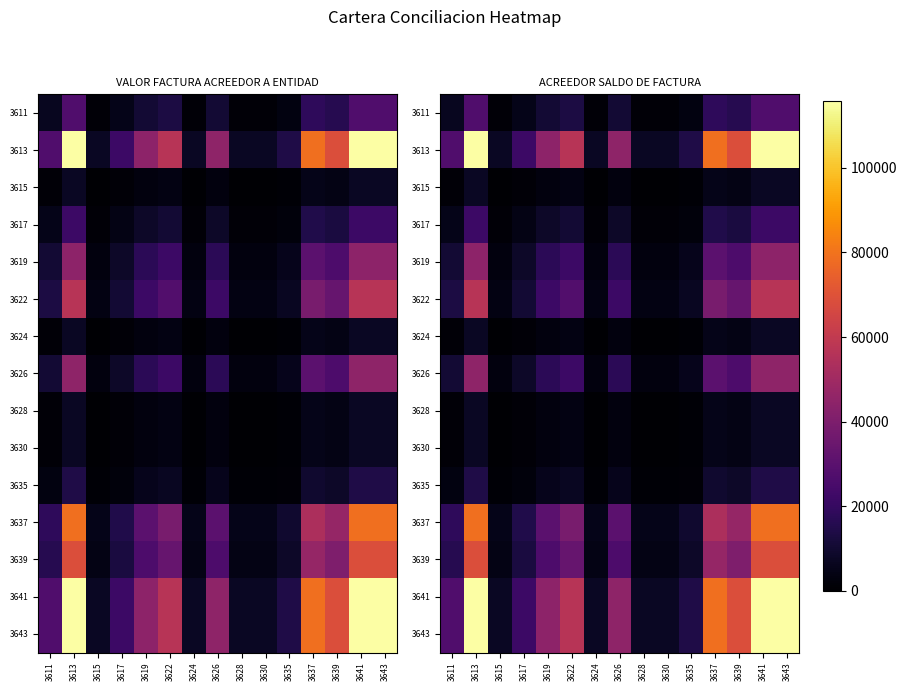

At which label does 3622 reach its minimum?

3624